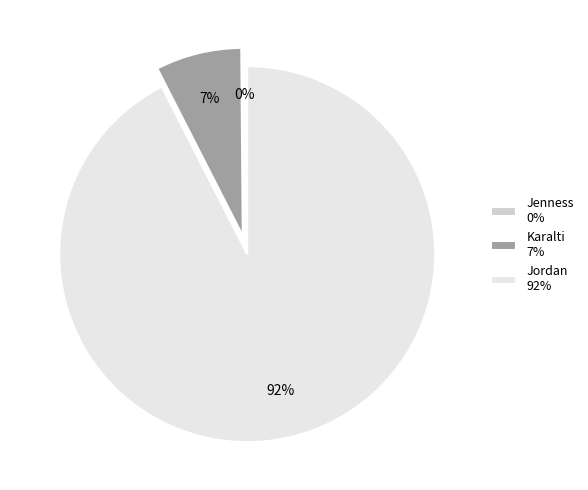

Which category has the biggest portion of the pie?

Jordan